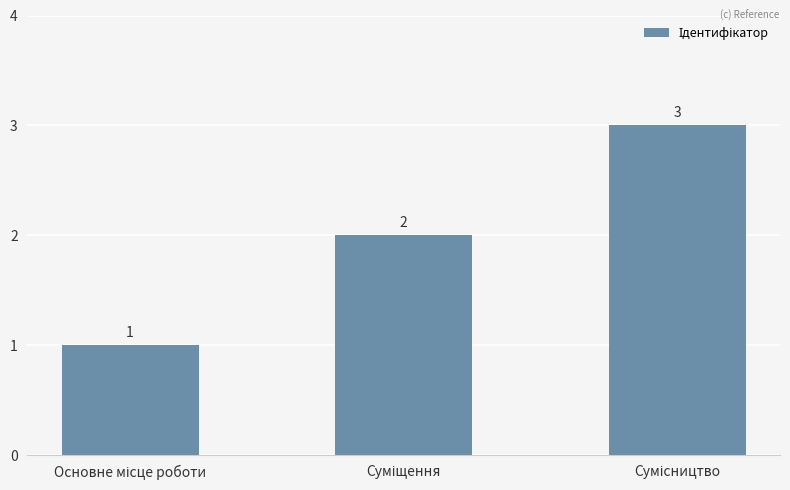

What is the value of the 2nd bar from the left?

2